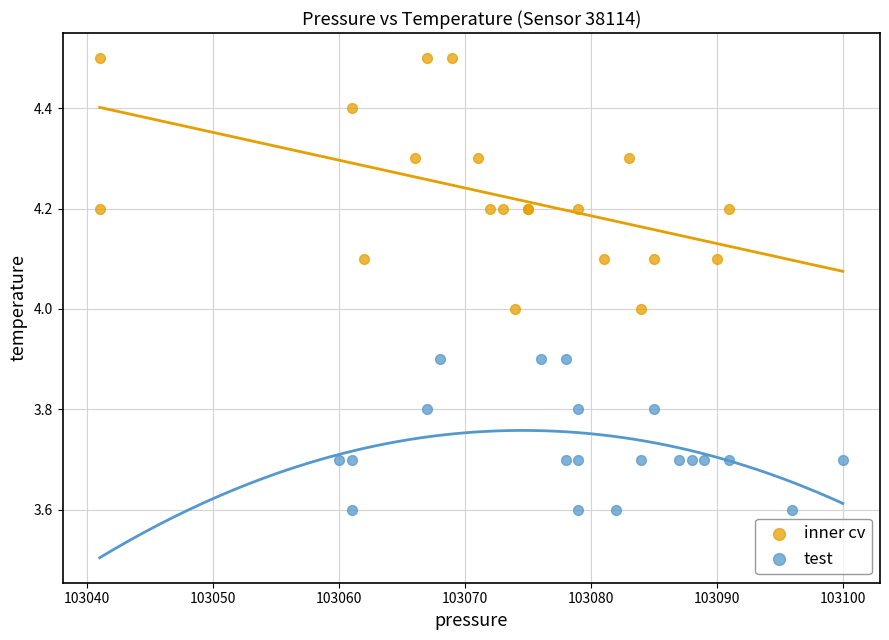

Which series contains the lowest Y value?

test